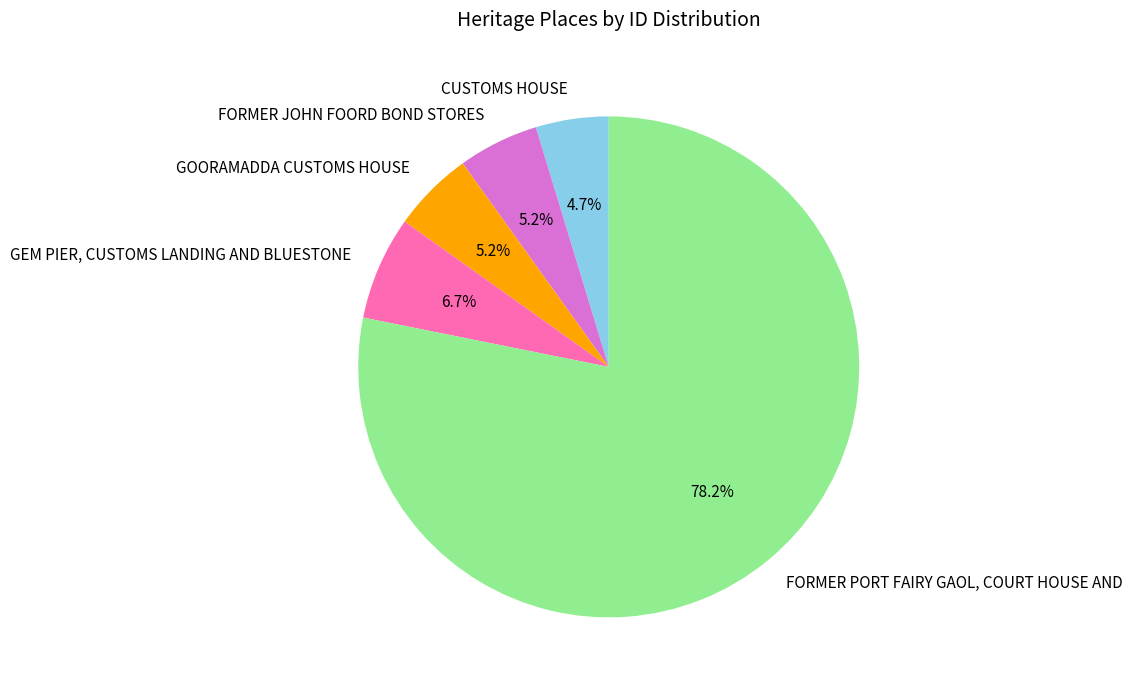

Is there any slice that represents more than half of the pie?

Yes